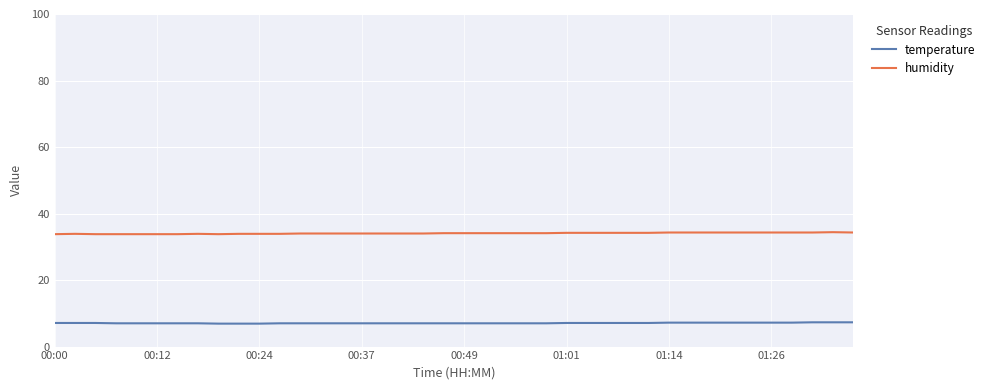

Which series has the largest total across all categories?

humidity